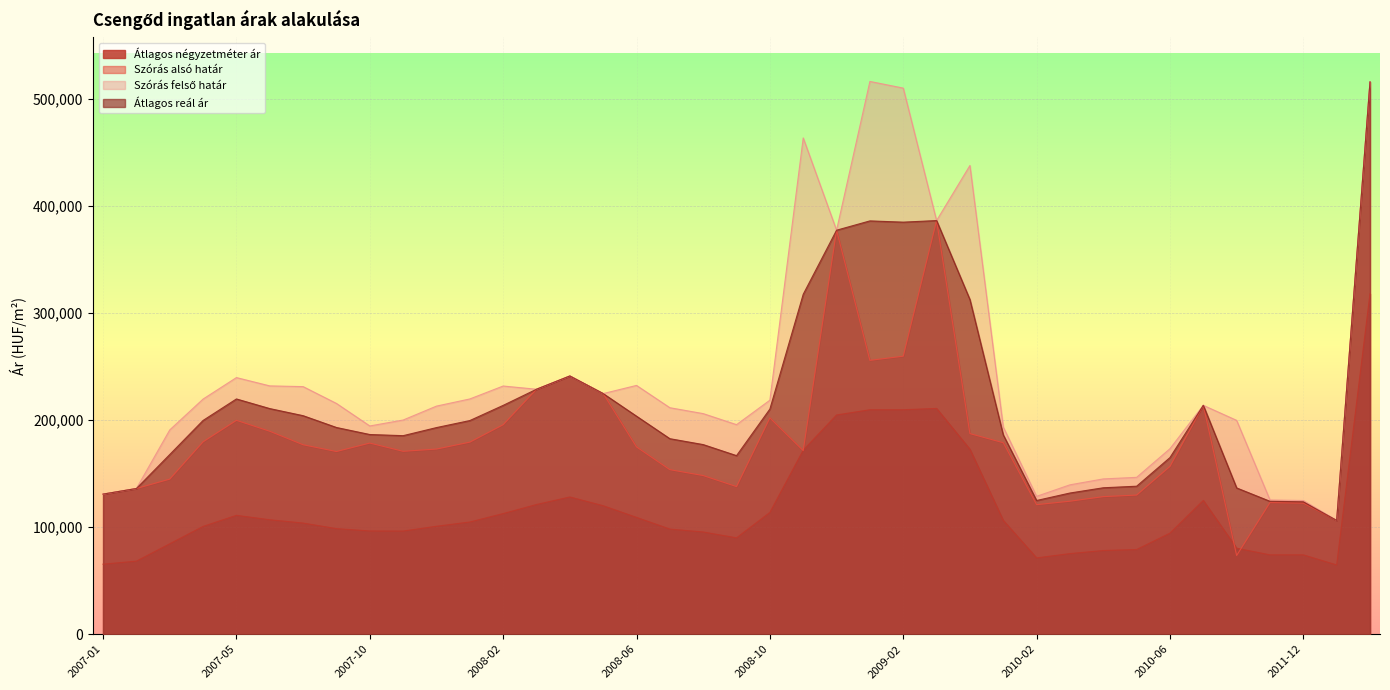

Does the chart display data point markers on the line(s)?

No